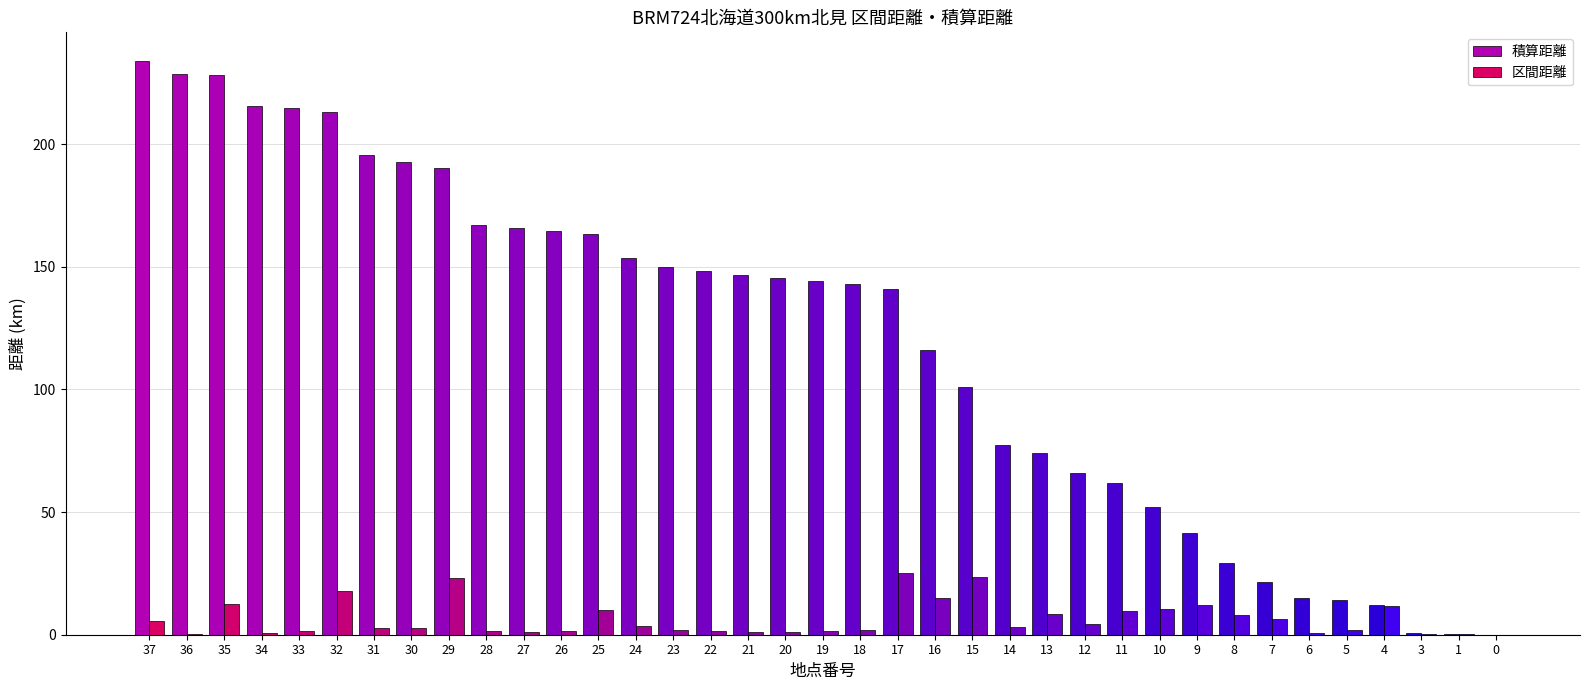

Count the number of categories in the chart.

37